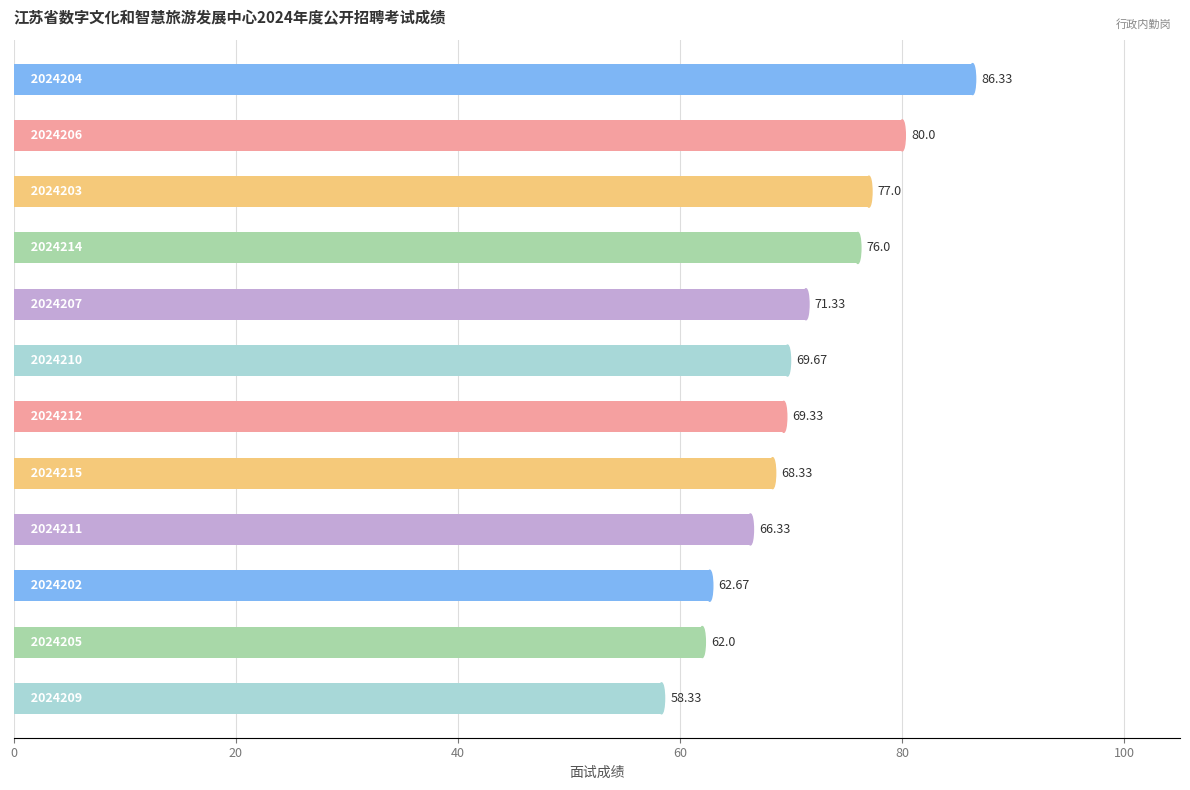

What is the difference between the maximum and minimum values?

28.0